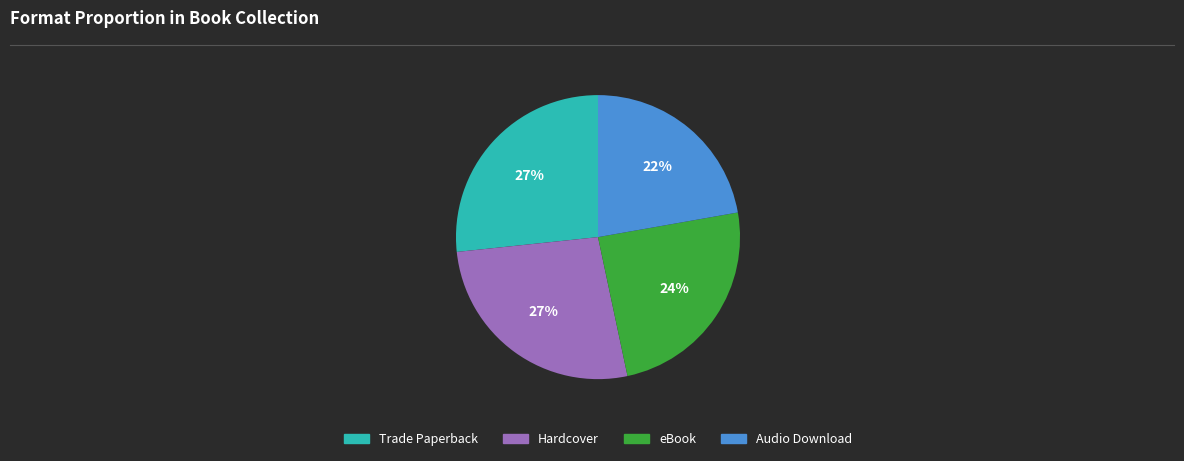

Which category has the smallest portion of the pie?

Audio Download